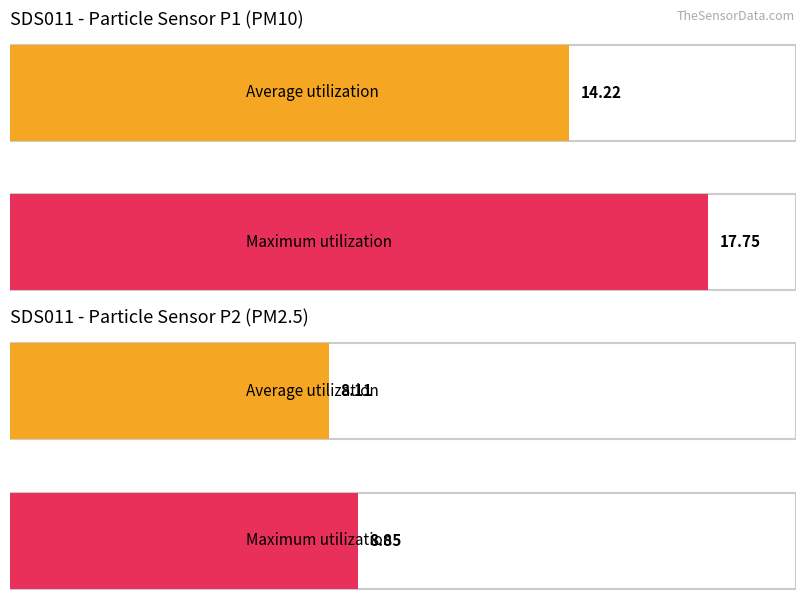

Which series has the largest total across all categories?

SDS_P1